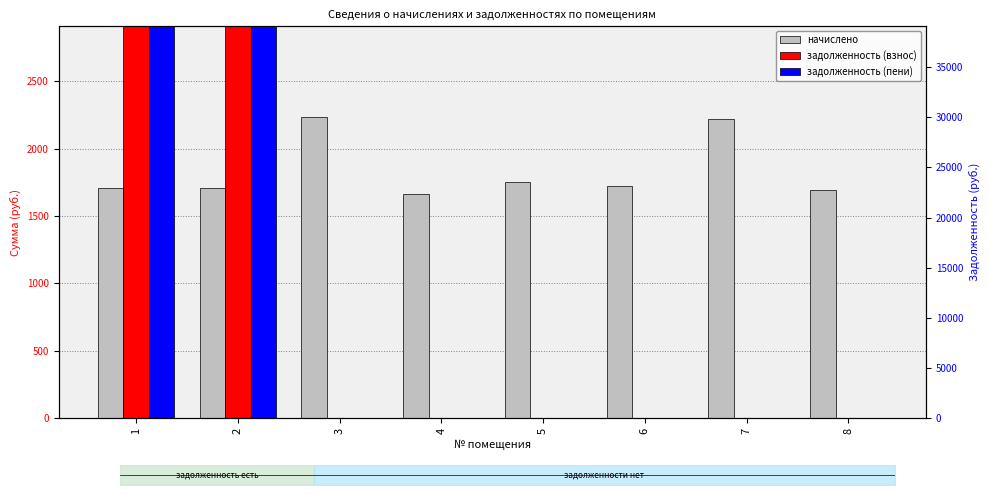

What is the sum of the начислено values at 7 and 5?

3970.3